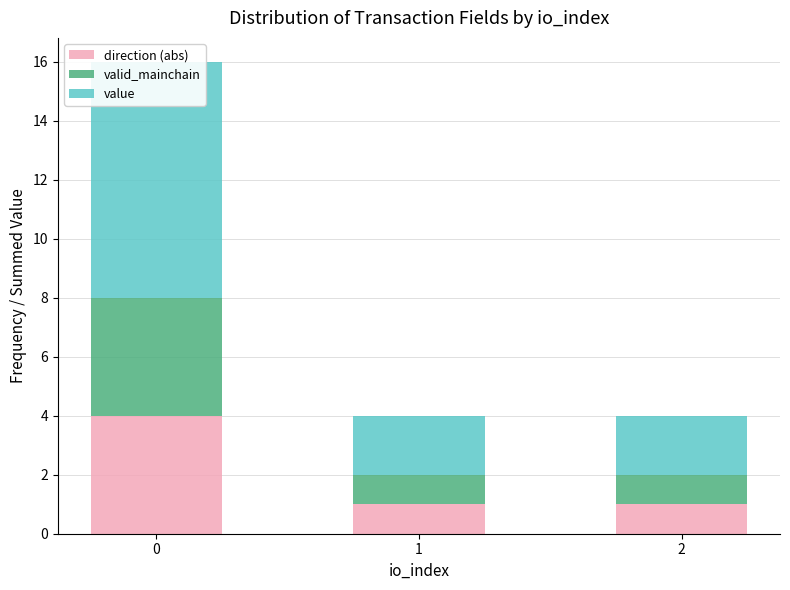

Which series has the largest total across all categories?

value